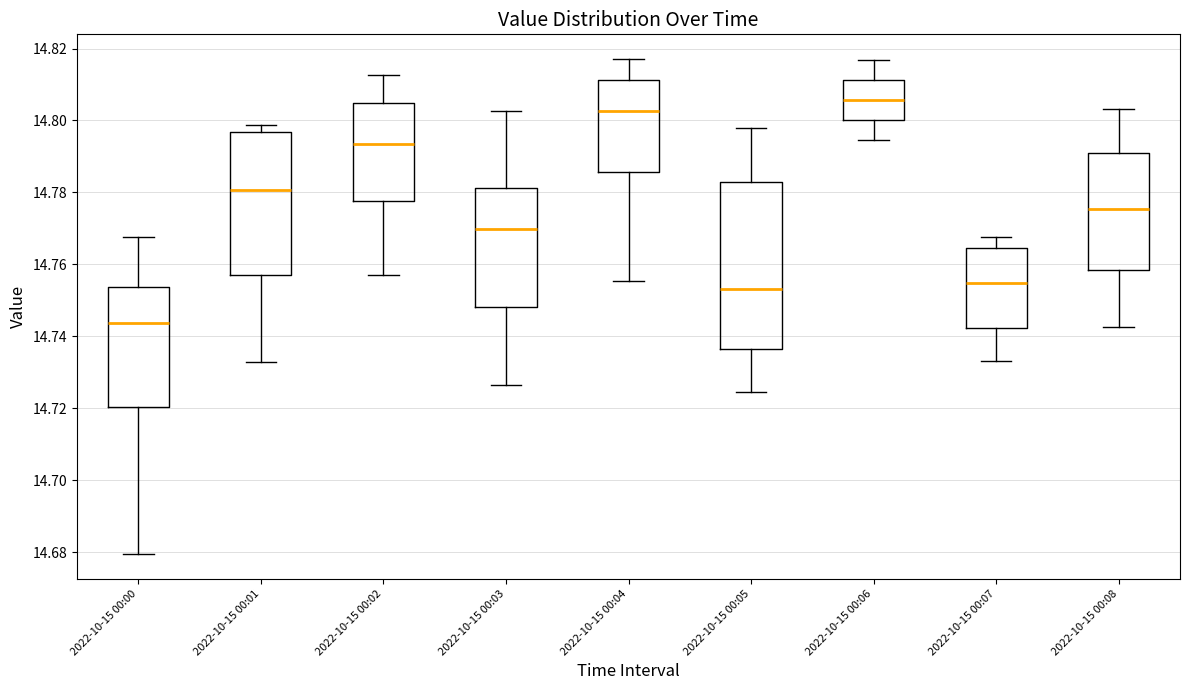

Which box's median line is the lowest?

2022-10-15 00:00